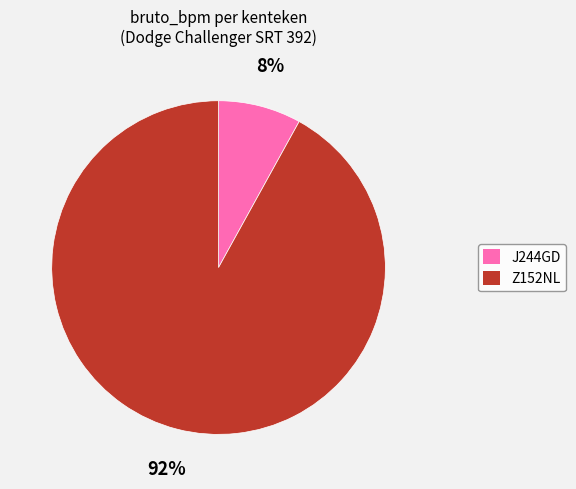

True or false: Z152NL accounts for 92% of the total.

True